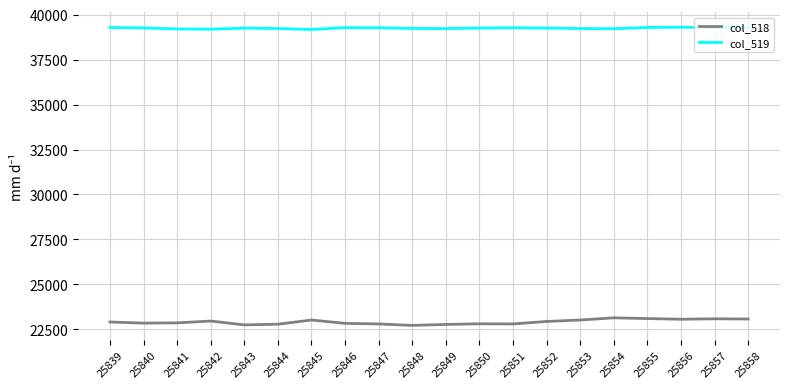

Is the value of col_519 at 25856 greater than the value of col_518 at 25845?

Yes